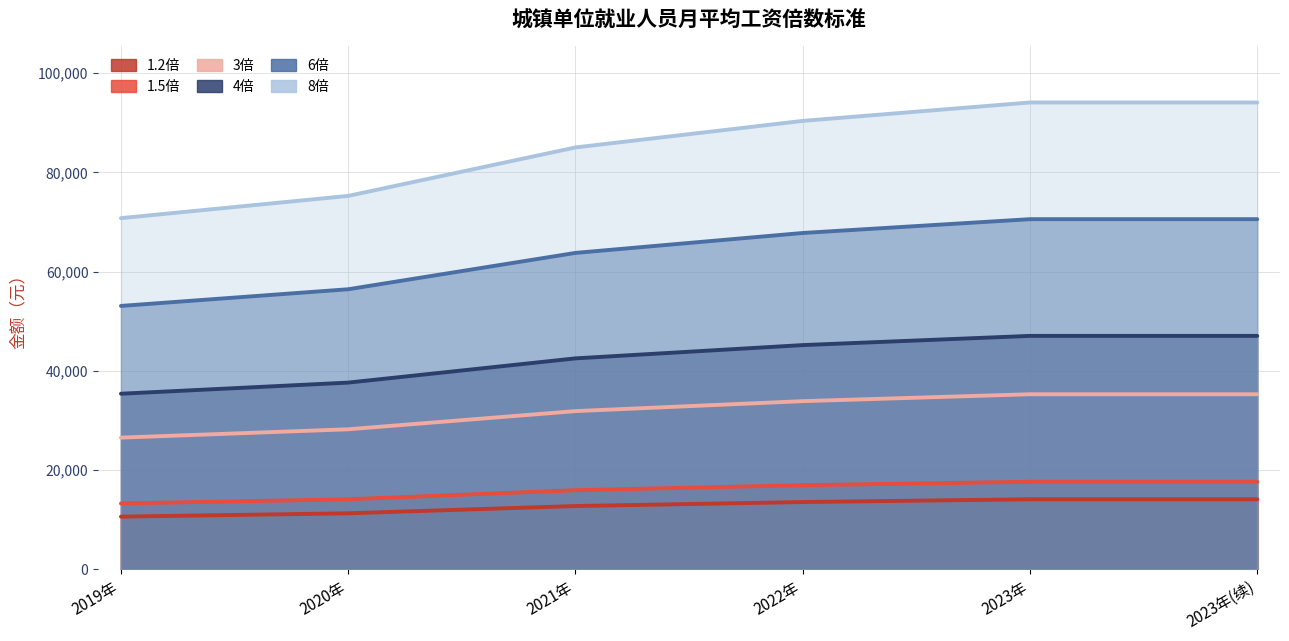

What is the difference between the maximum and minimum values in the 1.5倍 series?

4371